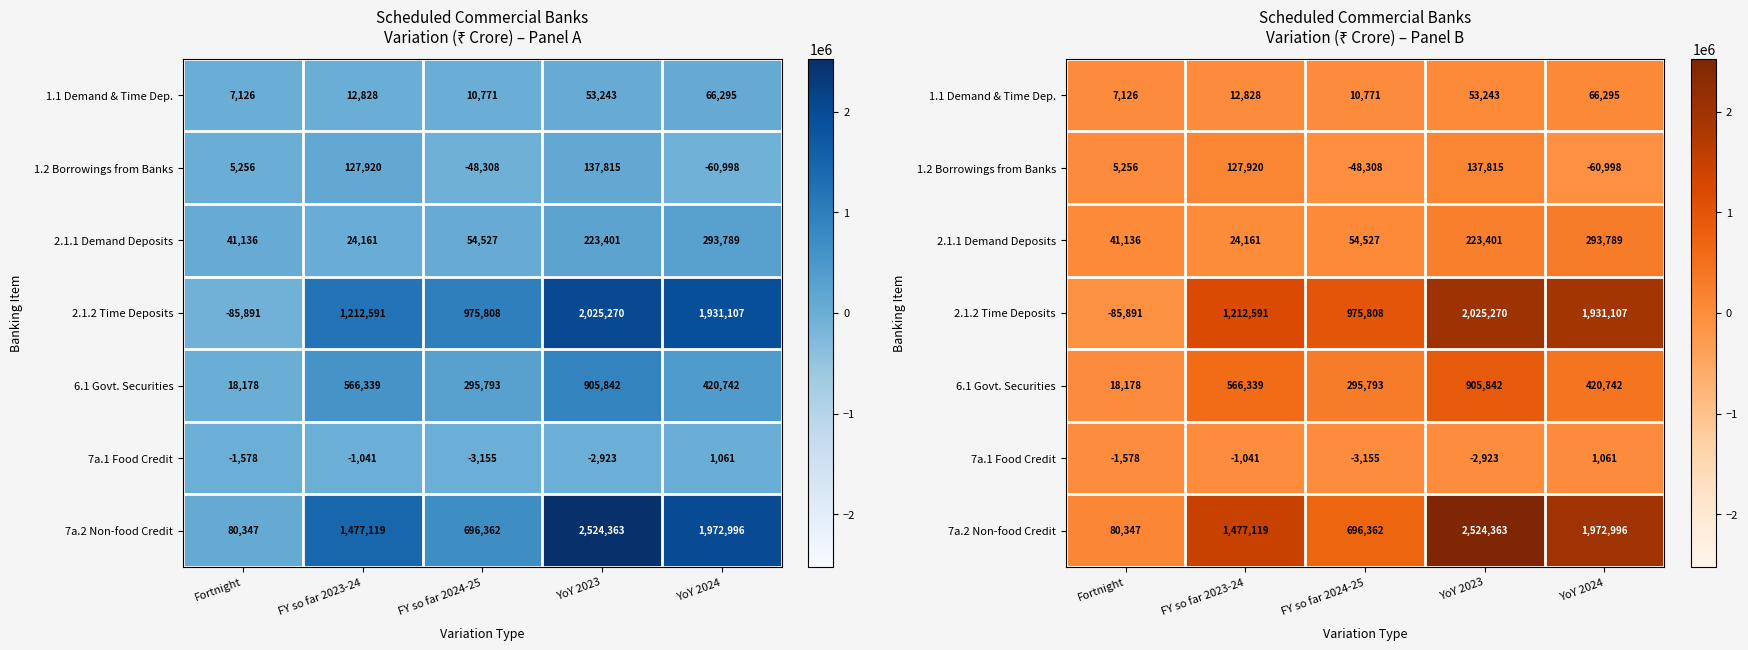

Is it true that 2.1.1 Demand Deposits equals 293789 at YoY 2024?

True